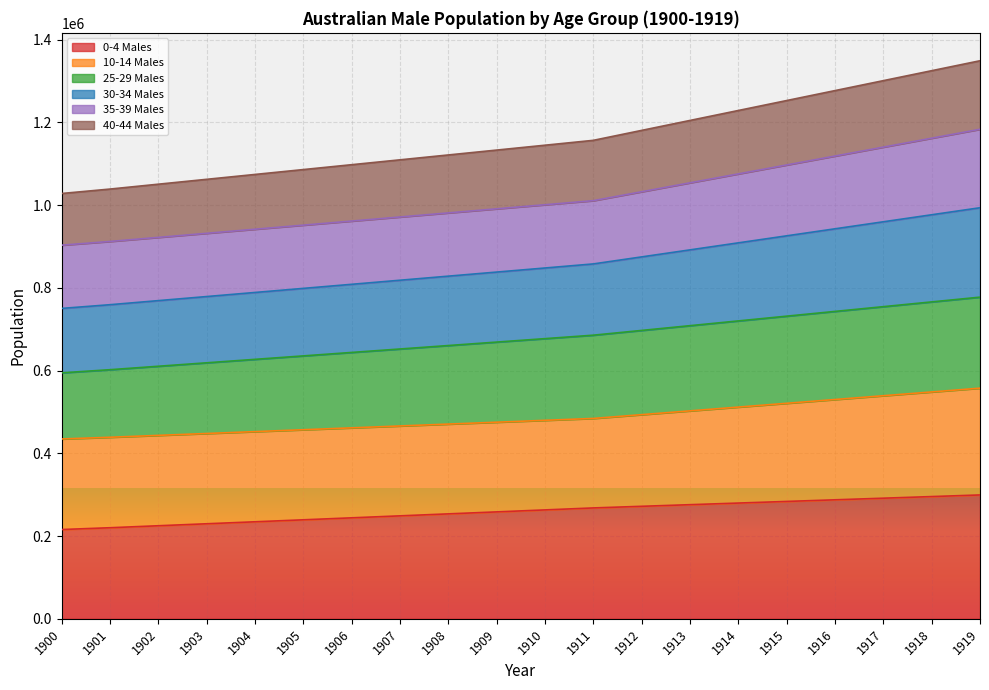

What is the minimum value for 0-4 Males?

215852.3